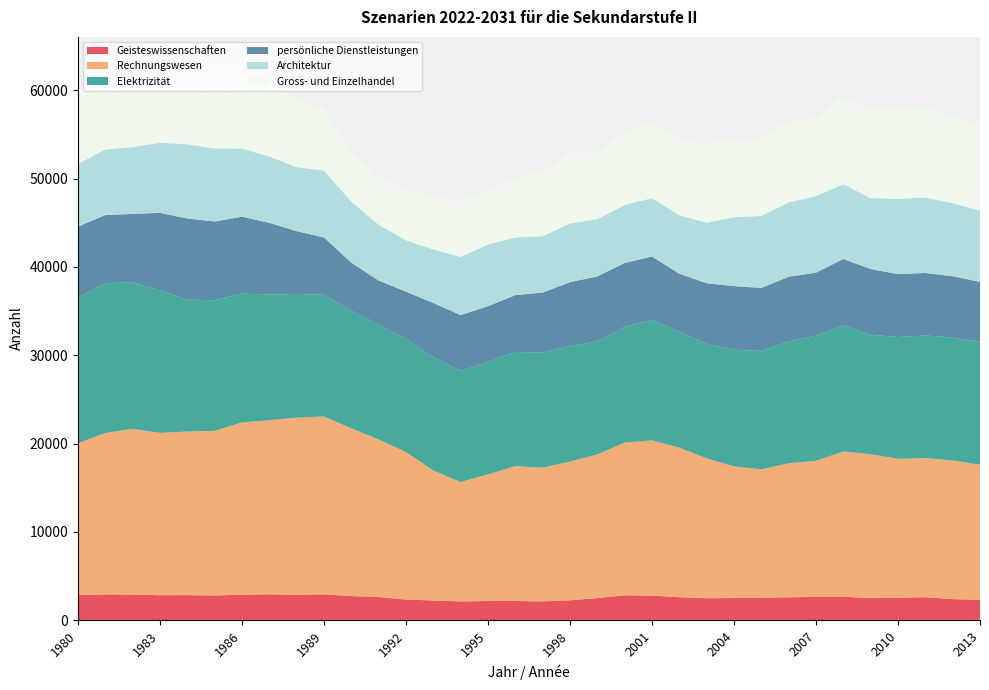

Reading left to right, list all the values displayed in this chart.

Geisteswissenschaften: 1980=2852	1981=2922	1982=2901	1983=2830	1984=2840	1985=2799	1986=2888	1987=2931	1988=2883	1989=2926	1990=2727	1991=2634	1992=2331	1993=2237	1994=2122	1995=2171	1996=2176	1997=2128	1998=2255	1999=2505	2000=2822	2001=2785	2002=2600	2003=2490	2004=2511	2005=2558	2006=2591	2007=2640	2008=2669	2009=2497	2010=2549	2011=2602	2012=2384	2013=2316
Rechnungswesen: 1980=17182	1981=18276	1982=18764	1983=18379	1984=18519	1985=18637	1986=19498	1987=19708	1988=20047	1989=20138	1990=18996	1991=17828	1992=16698	1993=14714	1994=13522	1995=14335	1996=15267	1997=15140	1998=15703	1999=16265	2000=17282	2001=17569	2002=16938	2003=15832	2004=14900	2005=14524	2006=15181	2007=15402	2008=16431	2009=16292	2010=15721	2011=15749	2012=15705	2013=15287
Elektrizität: 1980=16499	1981=16964	1982=16586	1983=16121	1984=14928	1985=14790	1986=14594	1987=14237	1988=13999	1989=13769	1990=13302	1991=13005	1992=12812	1993=12821	1994=12580	1995=12751	1996=12927	1997=13016	1998=13085	1999=12793	2000=13109	2001=13657	2002=13124	2003=12963	2004=13202	2005=13399	2006=13787	2007=14169	2008=14275	2009=13522	2010=13786	2011=13882	2012=13914	2013=13933
persönliche Dienstleistungen: 1980=8029	1981=7701	1982=7747	1983=8781	1984=9192	1985=8910	1986=8699	1987=8106	1988=7110	1989=6493	1990=5446	1991=4983	1992=5353	1993=6132	1994=6314	1995=6288	1996=6430	1997=6807	1998=7227	1999=7352	2000=7225	2001=7162	2002=6561	2003=6857	2004=7210	2005=7134	2006=7322	2007=7126	2008=7513	2009=7445	2010=7121	2011=7075	2012=6937	2013=6761
Architektur: 1980=7107	1981=7417	1982=7560	1983=7941	1984=8406	1985=8264	1986=7717	1987=7512	1988=7250	1989=7581	1990=6905	1991=6315	1992=5816	1993=6060	1994=6585	1995=6989	1996=6528	1997=6380	1998=6662	1999=6476	2000=6574	2001=6606	2002=6620	2003=6853	2004=7798	2005=8149	2006=8403	2007=8673	2008=8474	2009=8021	2010=8518	2011=8540	2012=8271	2013=8073
Gross- und Einzelhandel: 1980=7999	1981=8106	1982=8138	1983=8431	1984=9005	1985=8851	1986=8806	1987=8406	1988=7807	1989=6947	1990=5829	1991=5600	1992=5679	1993=6098	1994=6302	1995=6240	1996=6703	1997=7306	1998=7911	1999=7753	2000=8264	2001=8669	2002=8682	2003=8876	2004=8941	2005=8861	2006=9242	2007=8906	2008=9910	2009=10131	2010=10094	2011=10219	2012=9788	2013=9770